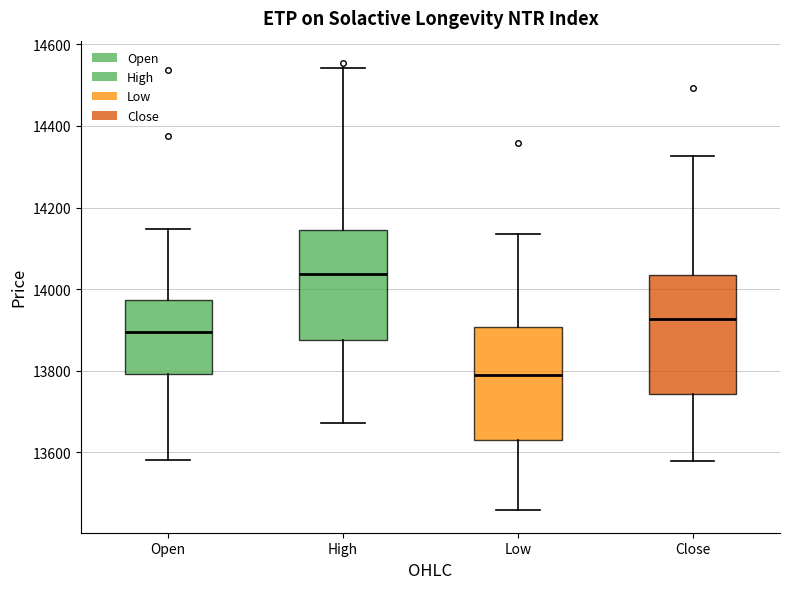

Where is the lower edge of the box for Open on the y-axis? The values are not printed on the chart, so give them approximately, as read against the axis.

13800